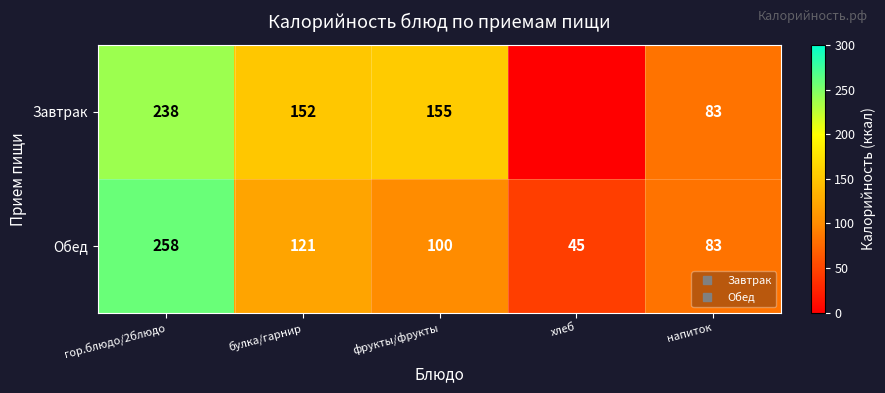

Is it true that Обед equals 100 at фрукты/фрукты?

True